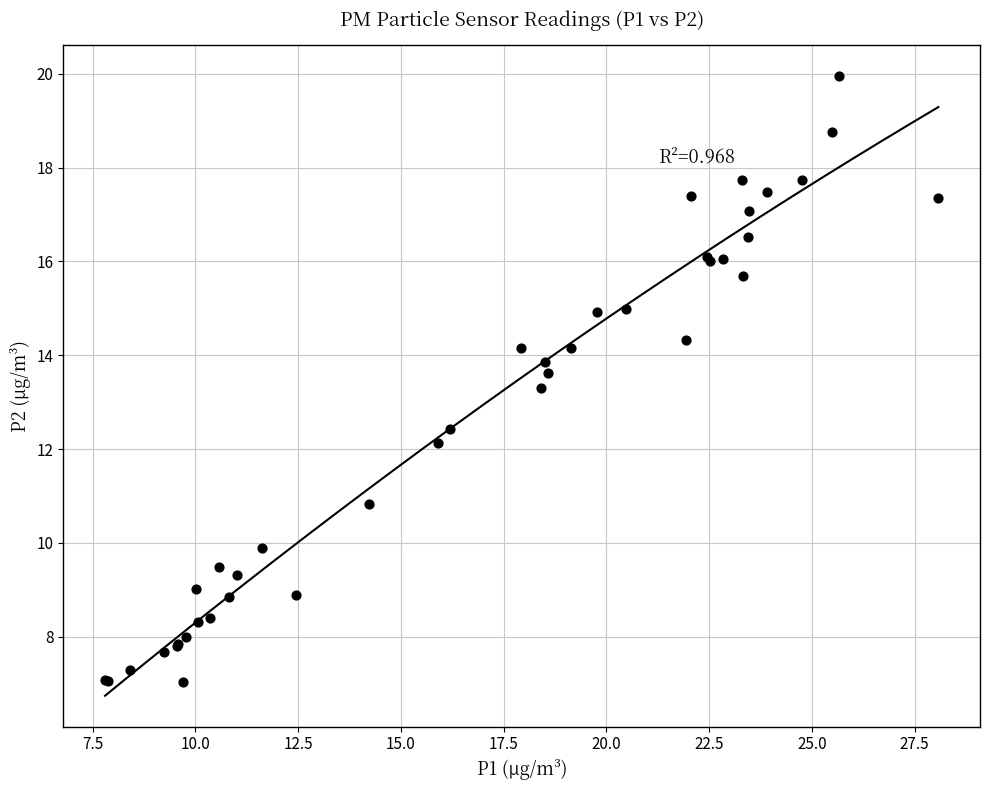

What Y value in the scatter plot is closest to 13?

13.3